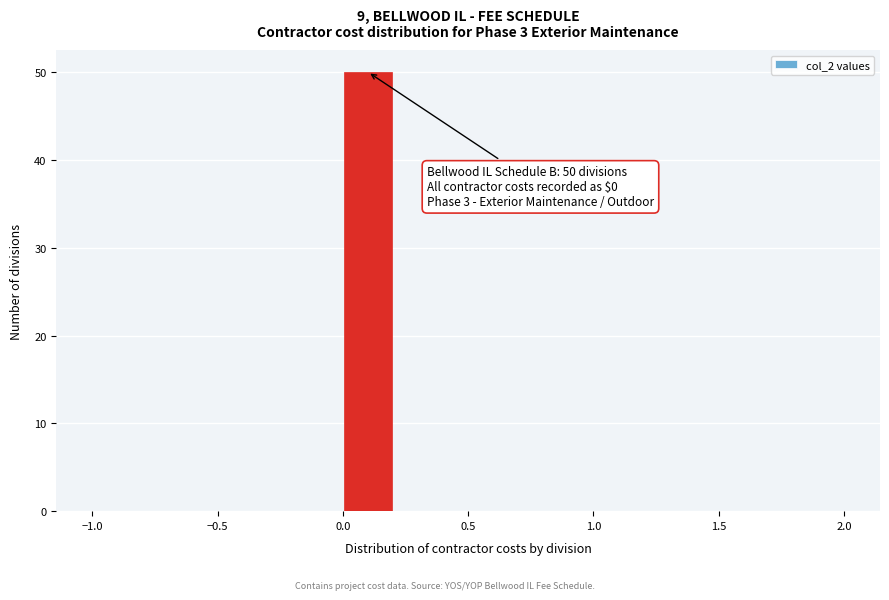

Over which range of the x-axis is the bar tallest?

0.0 to 0.2